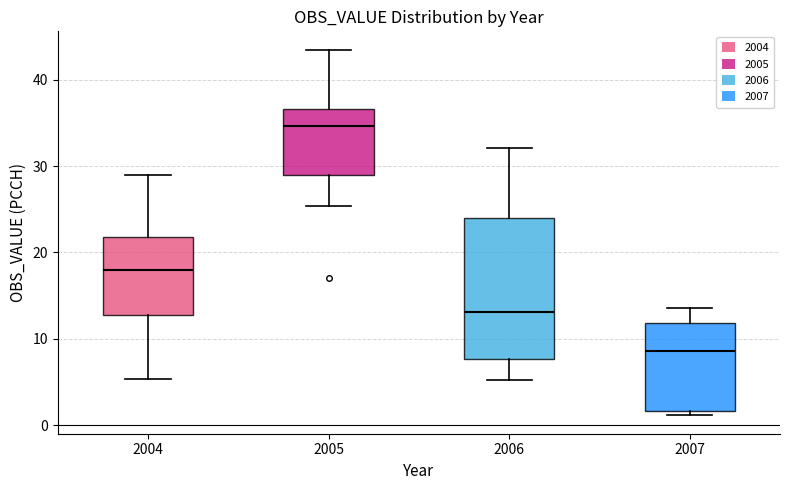

Where is the lower edge of the box at x = 2007 on the y-axis? The values are not printed on the chart, so give them approximately, as read against the axis.

2